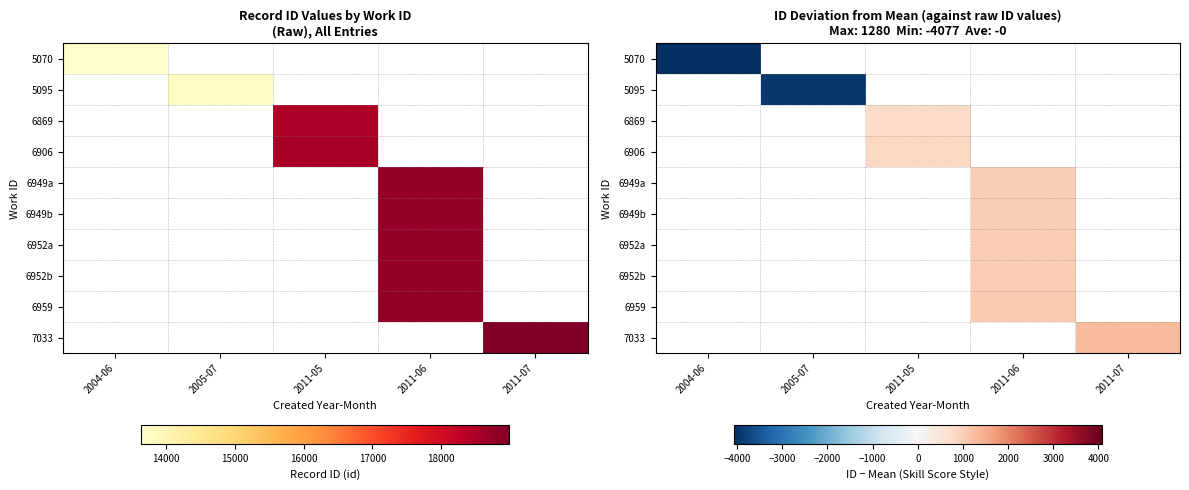

How many categories are shown in the chart?

5